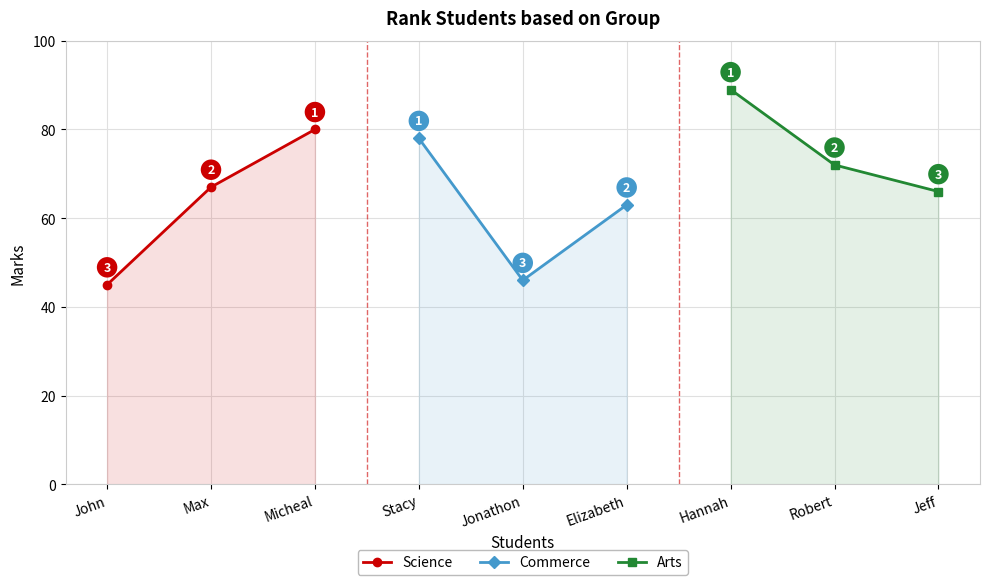

True or false: Arts has a value of 27 at Robert.

False